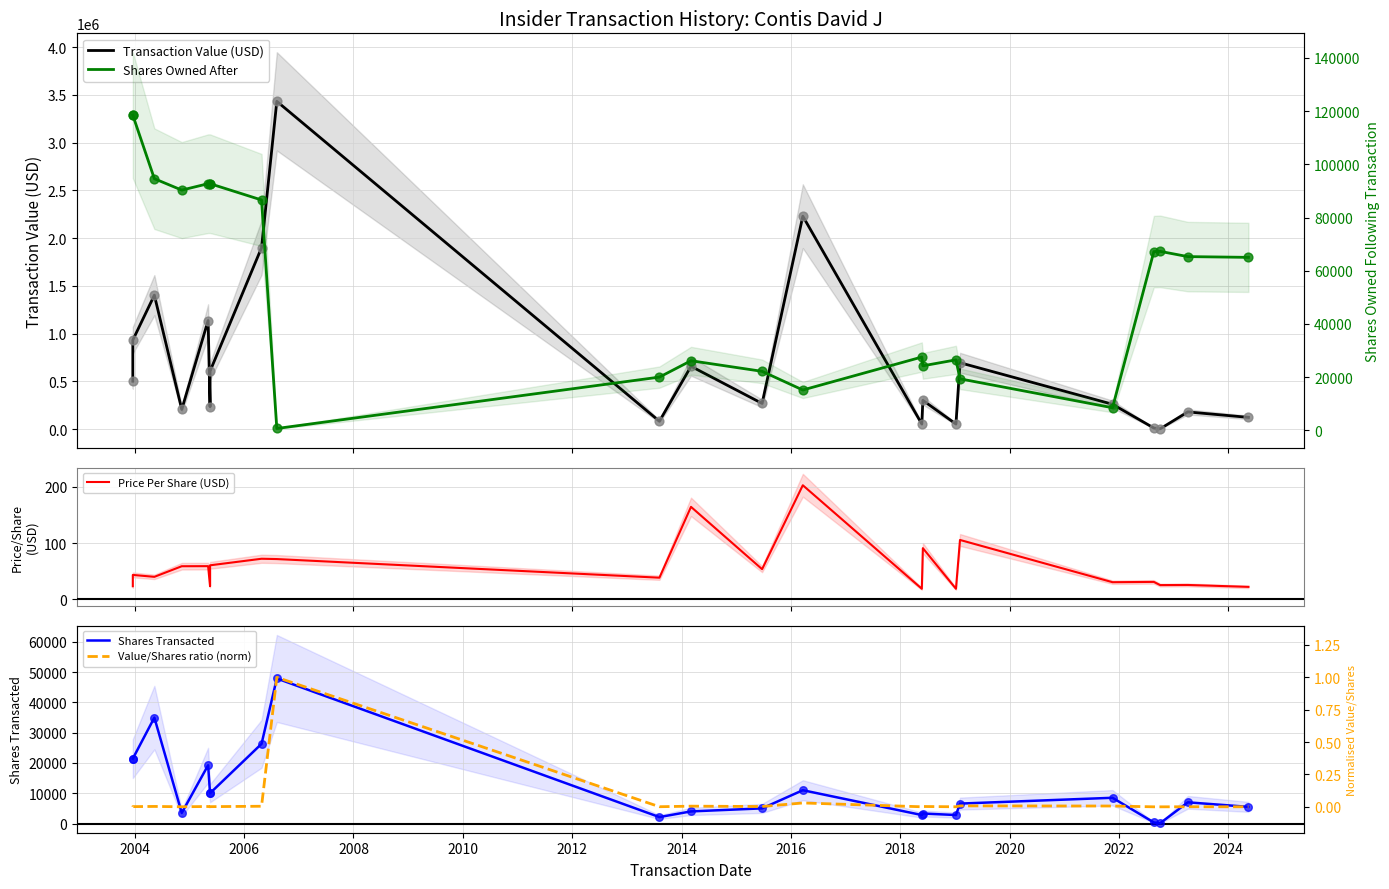

Which series contains the highest Y value?

Transaction Value (USD)